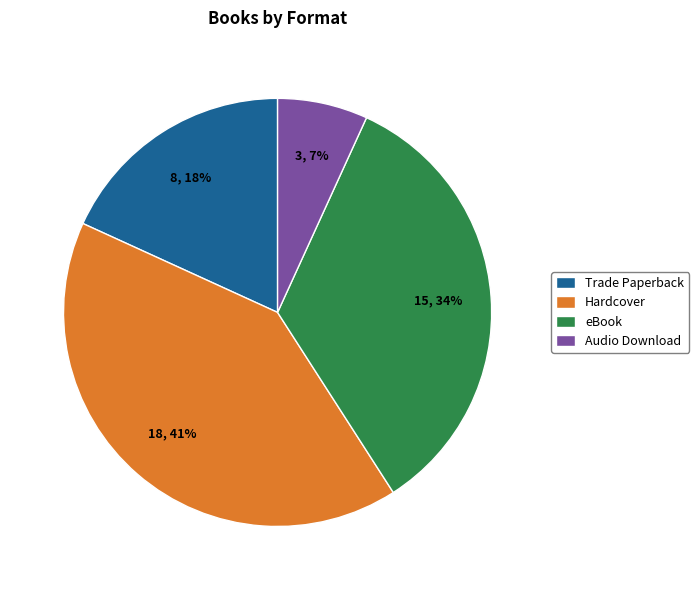

Does any single category account for the majority?

No